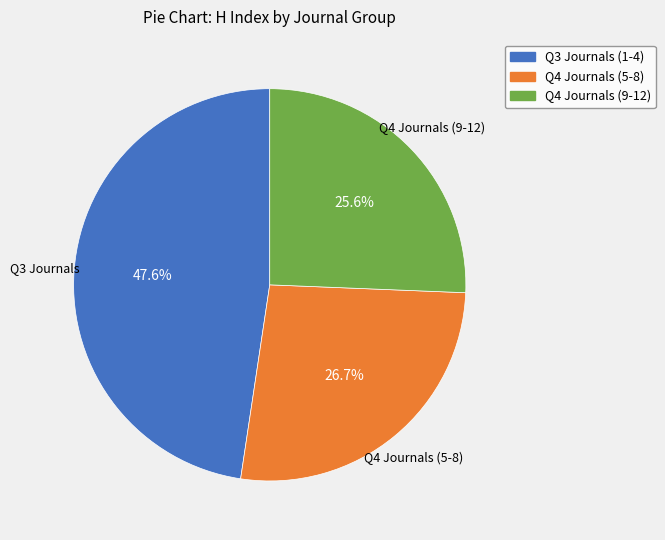

Which has a higher value, Q4 Journals (5-8) or Q3 Journals (1-4)?

Q3 Journals (1-4)